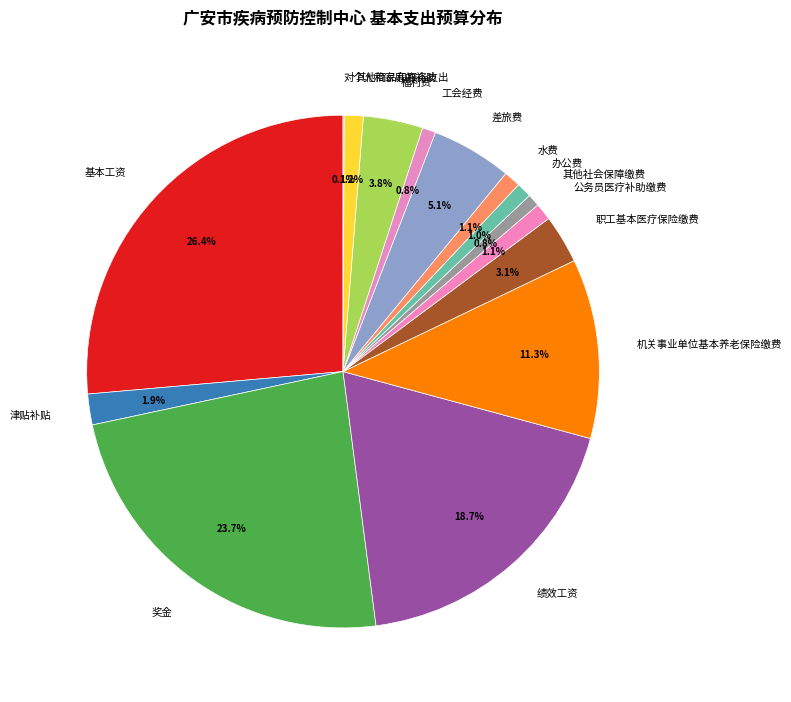

Is the sum of 机关事业单位基本养老保险缴费 and 福利费 greater than half?

No